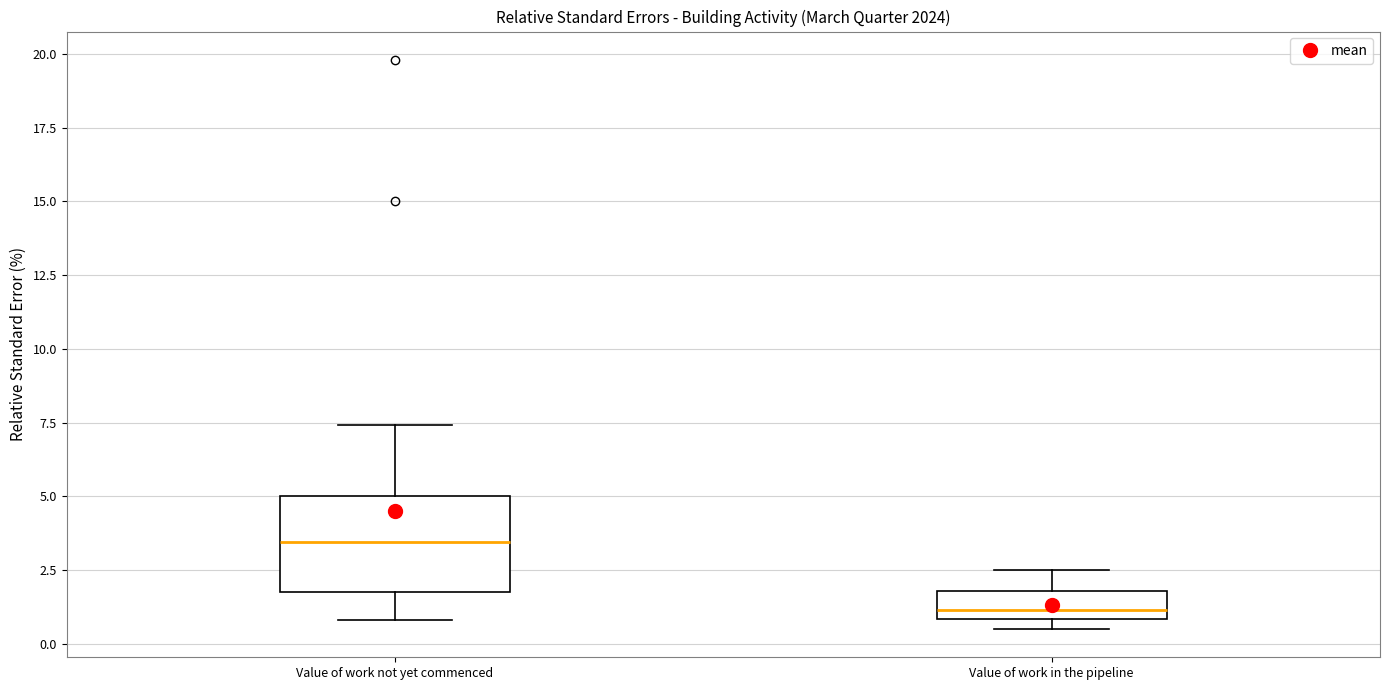

Where is the upper edge of the box for Value of work in the pipeline on the y-axis? The values are not printed on the chart, so give them approximately, as read against the axis.

2.0